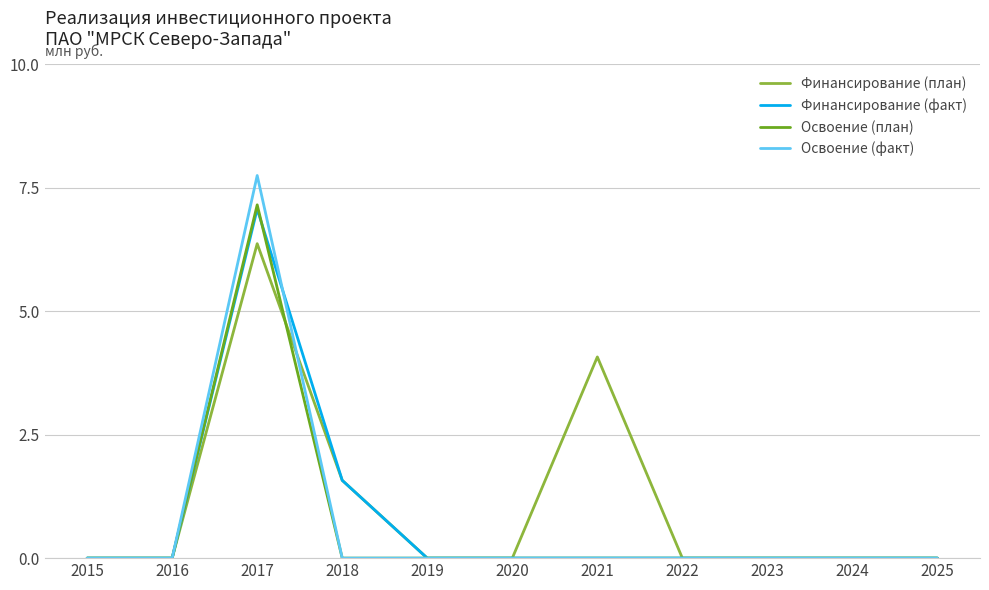

What is the spread (max minus min) of values at 2017?

1.4